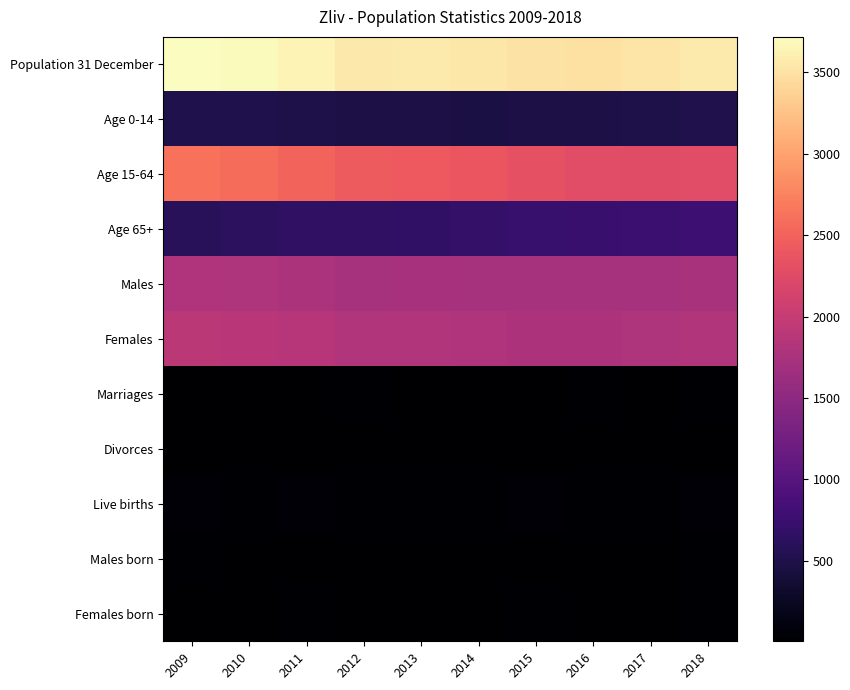

How many distinct data groups are displayed?

11